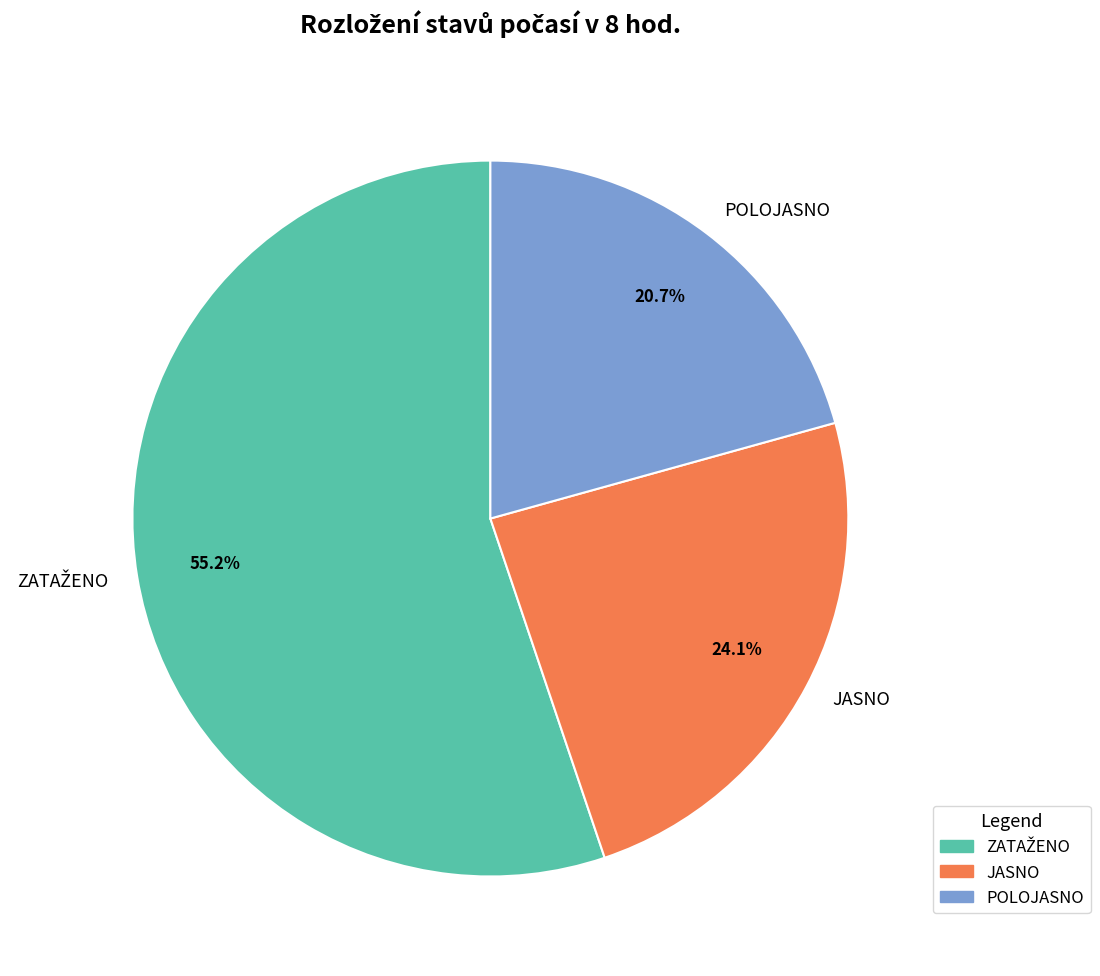

What percentage is NOT represented by JASNO?

75.9%